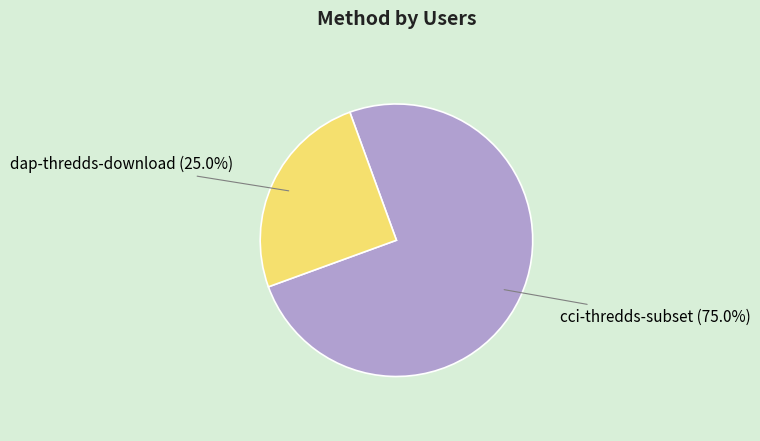

Which slice represents more than half of the pie?

cci-thredds-subset